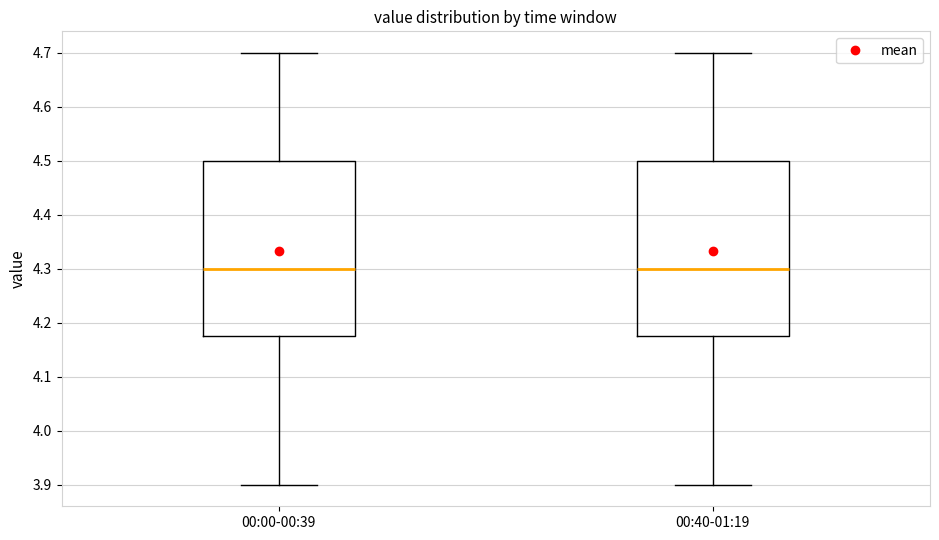

Reading left to right, transcribe this box plot: for each box, give where its median line is, the range the box spans, and where its two whiskers end, as read against the y-axis. The values are not printed on the chart, so give them approximately, as read against the axis.

00:00-00:39: median 4.30, box 4.18 to 4.50, whiskers 3.90 to 4.70
00:40-01:19: median 4.30, box 4.18 to 4.50, whiskers 3.90 to 4.70